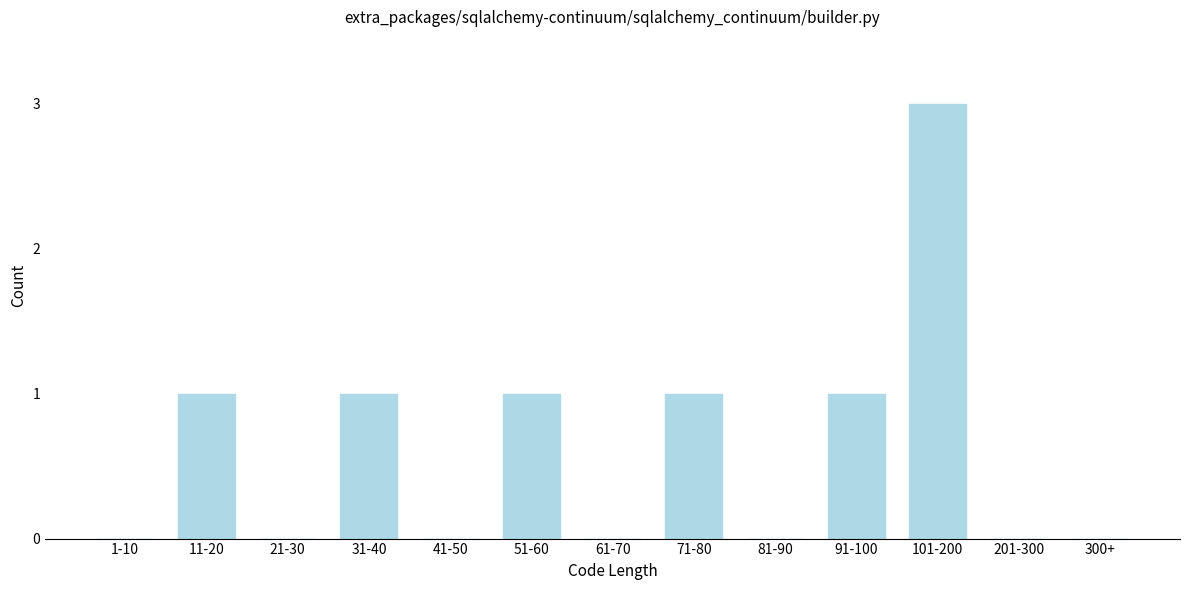

Reading left to right, what are all the values shown in this chart?

1-10=0	11-20=1	21-30=0	31-40=1	41-50=0	51-60=1	61-70=0	71-80=1	81-90=0	91-100=1	101-200=3	201-300=0	300+=0